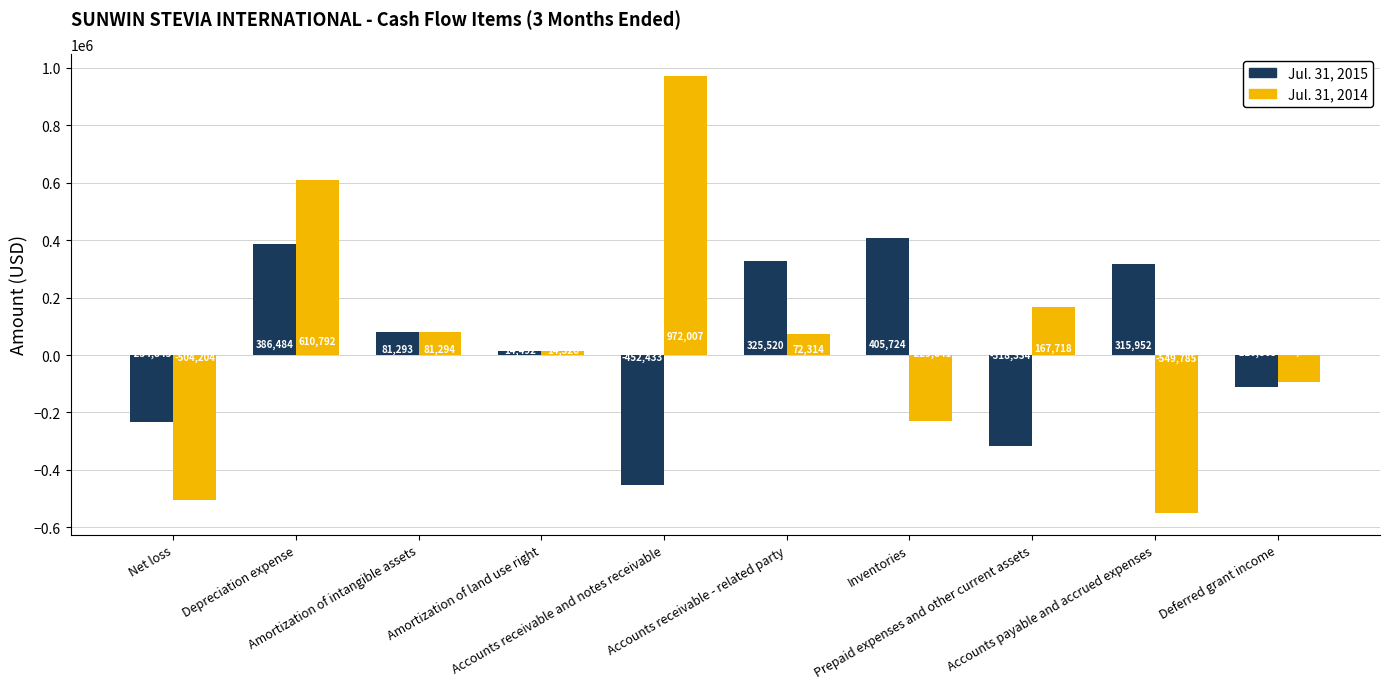

How many series are shown in this chart?

2